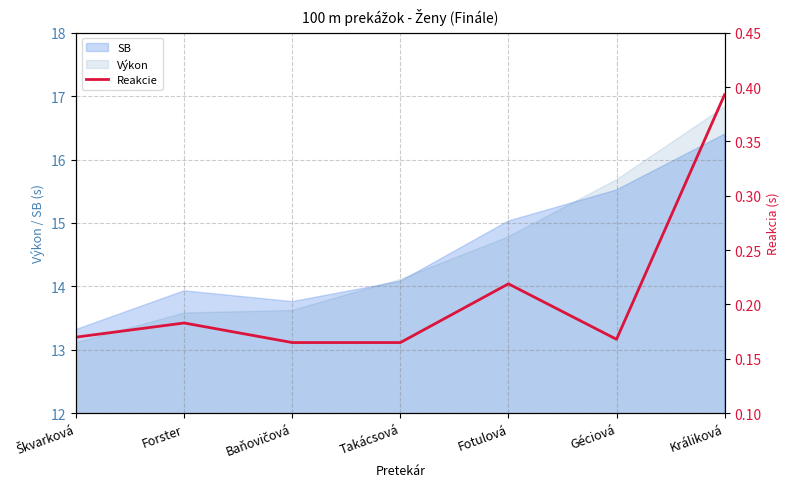

Which has a higher value, Fotulová or Škvarková?

Fotulová